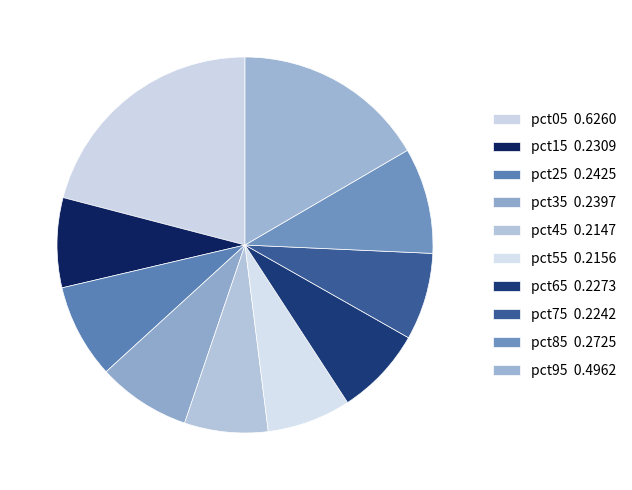

To the nearest percent, what is the difference between the largest and smallest slice percentages?

14%